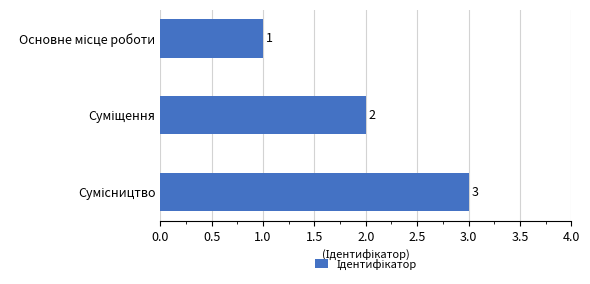

What is the greatest value displayed?

3